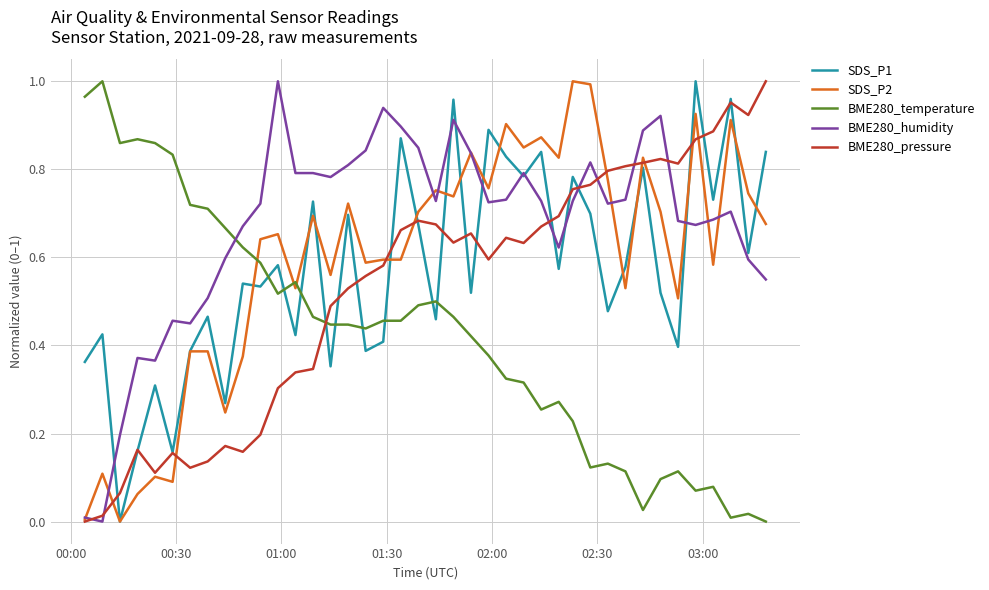

Which series has the largest total across all categories?

BME280_humidity